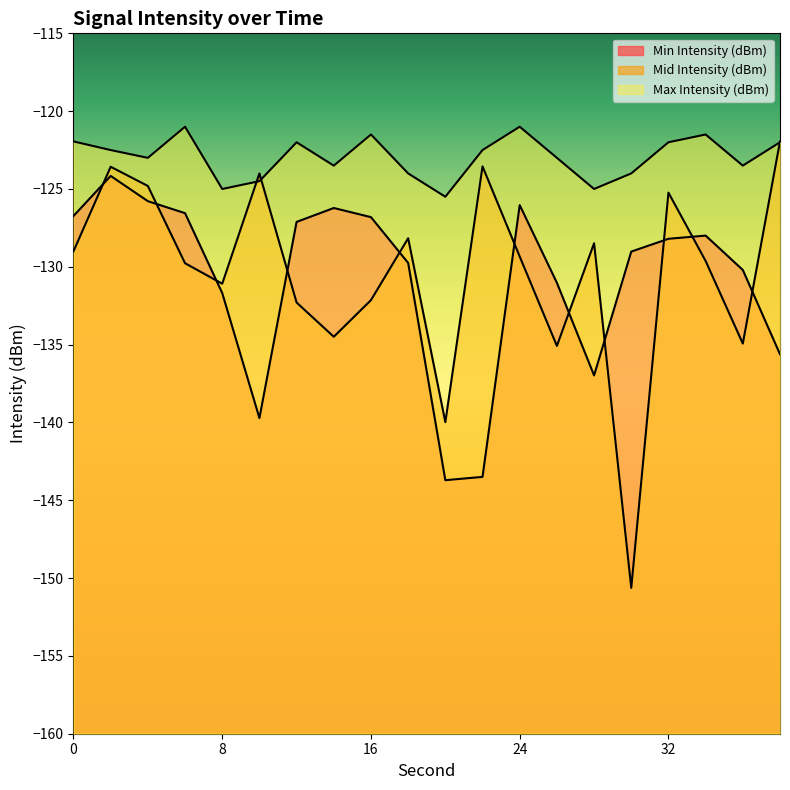

Is the value of Min Intensity (dBm) at 16 greater than the value of Max Intensity (dBm) at 38?

No